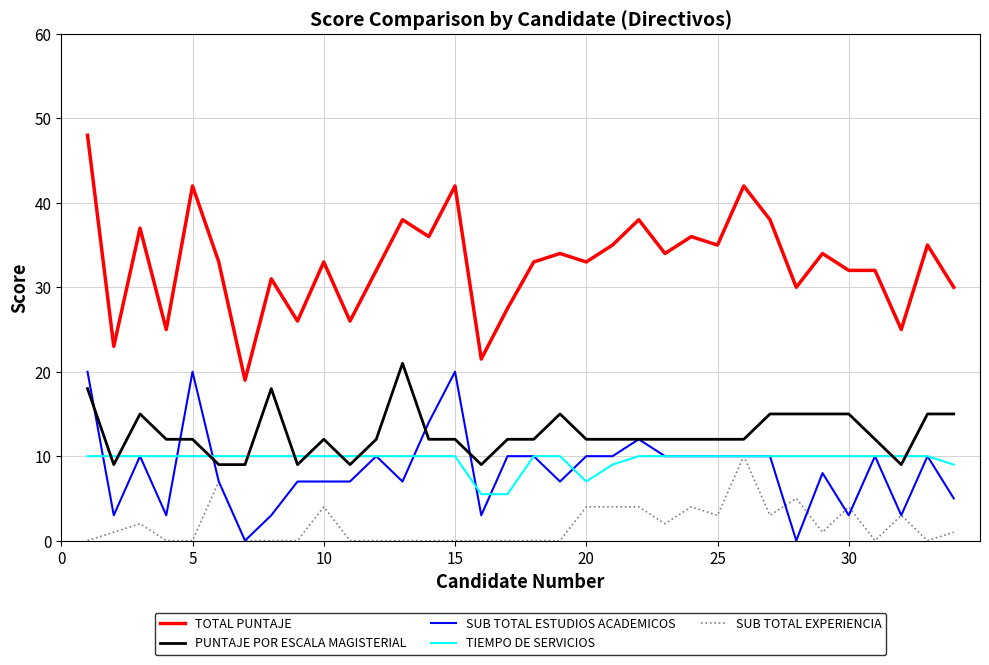

Which series ends up on top after the final intersection of PUNTAJE POR ESCALA MAGISTERIAL and TIEMPO DE SERVICIOS?

PUNTAJE POR ESCALA MAGISTERIAL